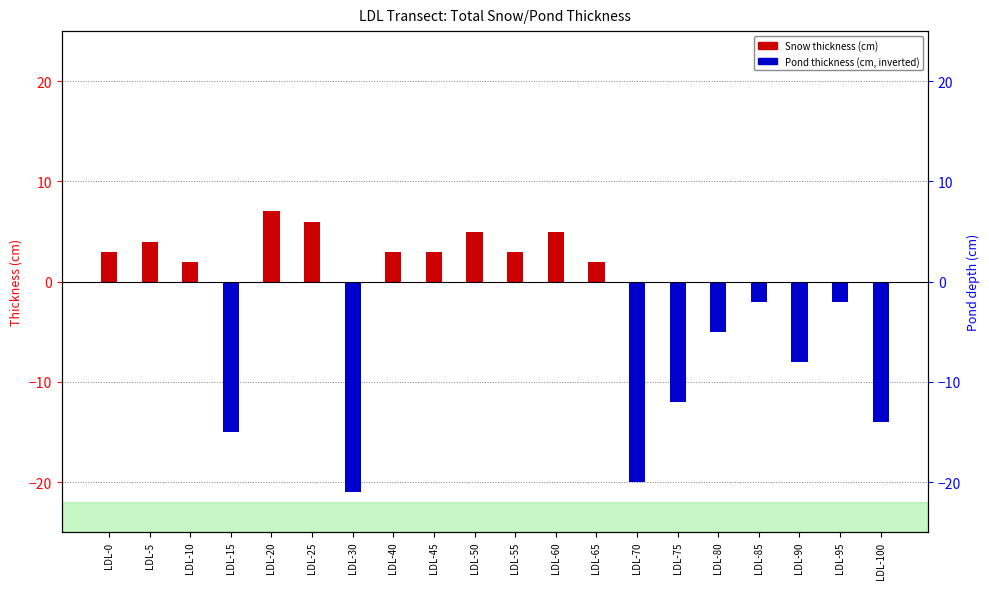

How many distinct data groups are displayed?

2